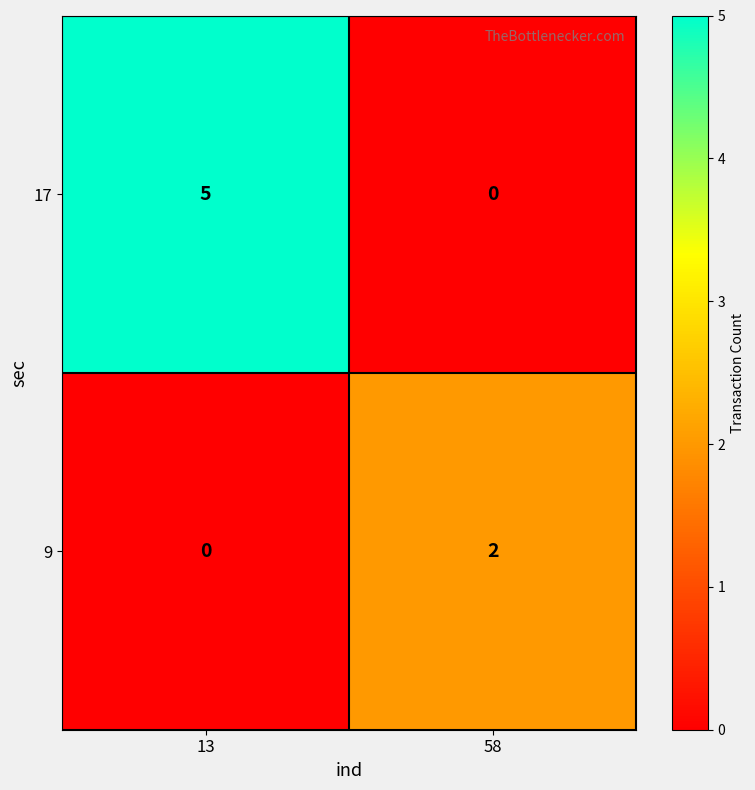

At 58, list the series in order from smallest to largest.

17, 9